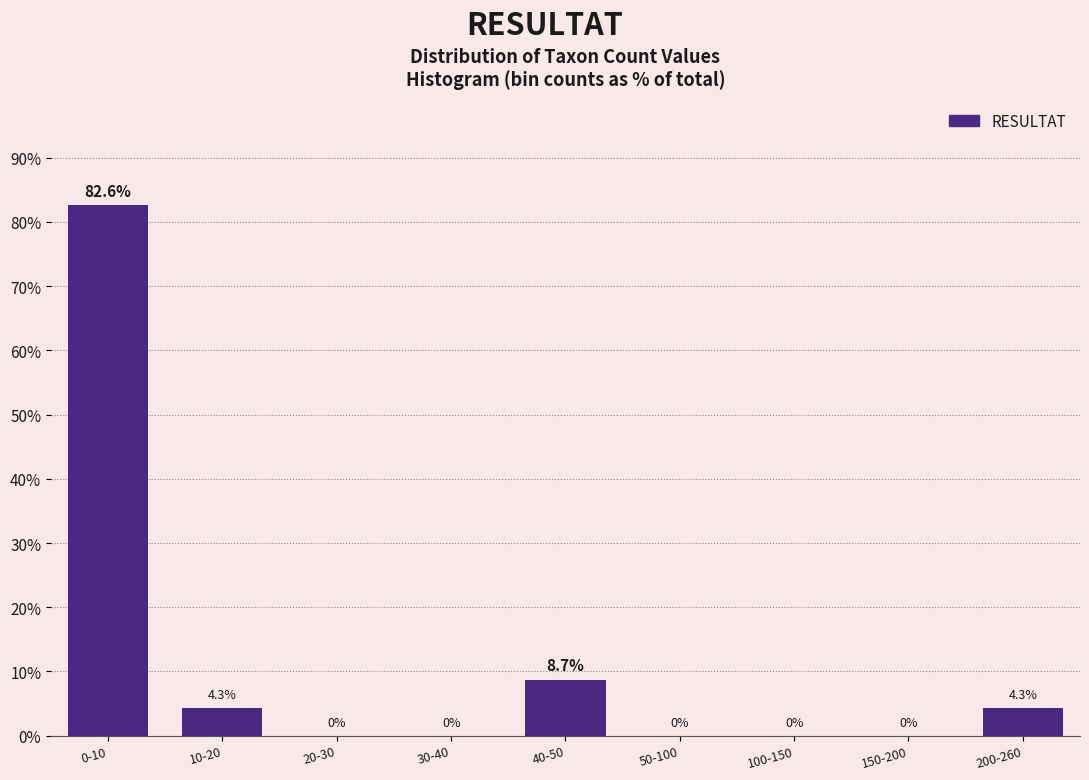

Reading right to left, list all the values displayed in this chart.

200-260=4.3	150-200=0.0	100-150=0.0	50-100=0.0	40-50=8.7	30-40=0.0	20-30=0.0	10-20=4.3	0-10=82.6